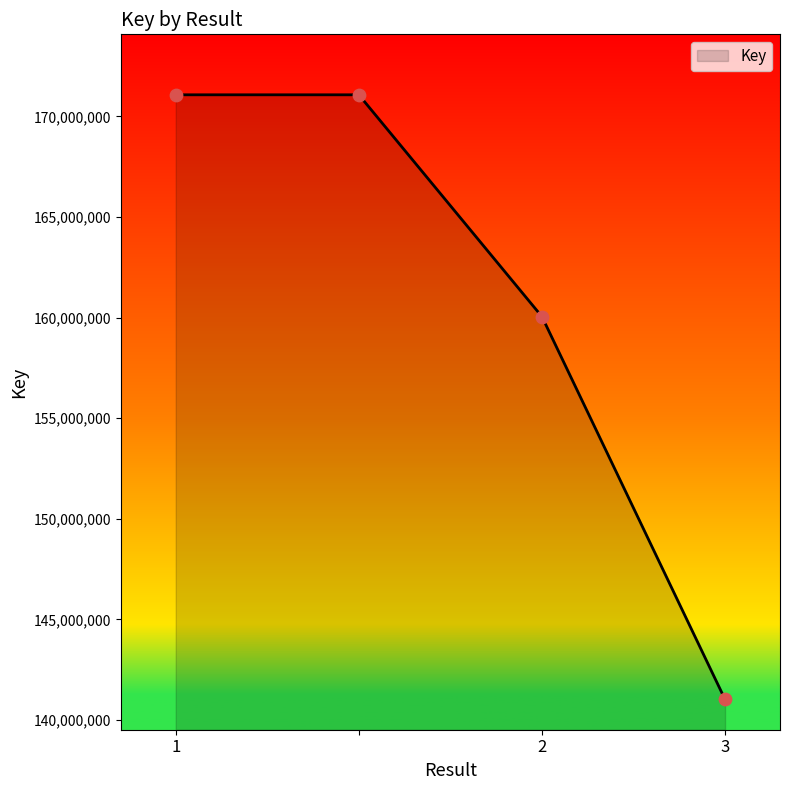

What is the maximum value shown in the chart?

171075474